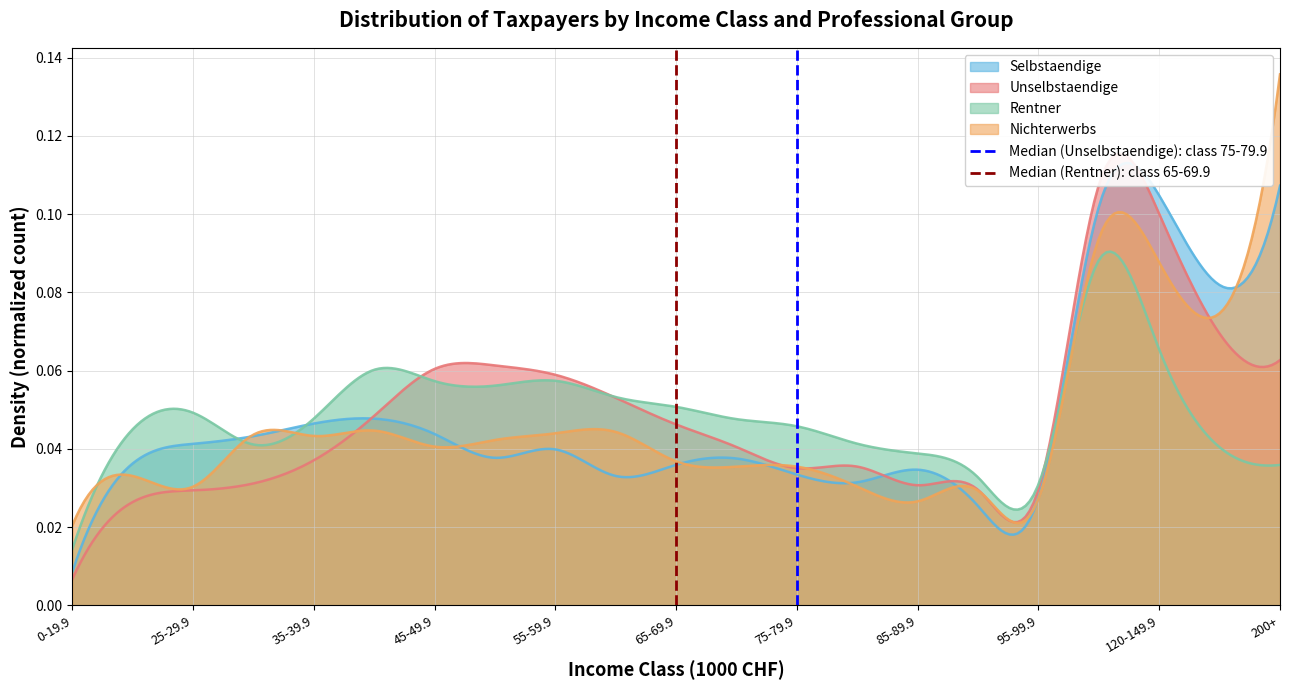

What is the sum of the Median (Unselbstaendige): class 75-79.9 values at 25-29.9 and 0-19.9?

1